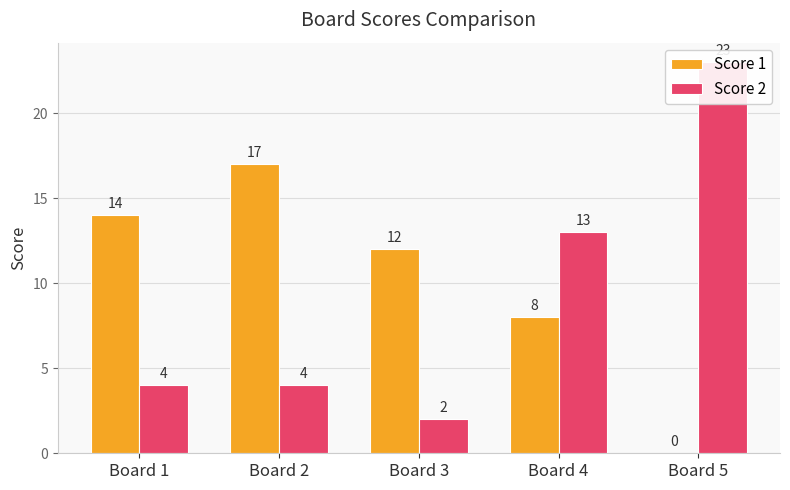

What is the difference between the Score 1 values at Board 5 and Board 4?

8